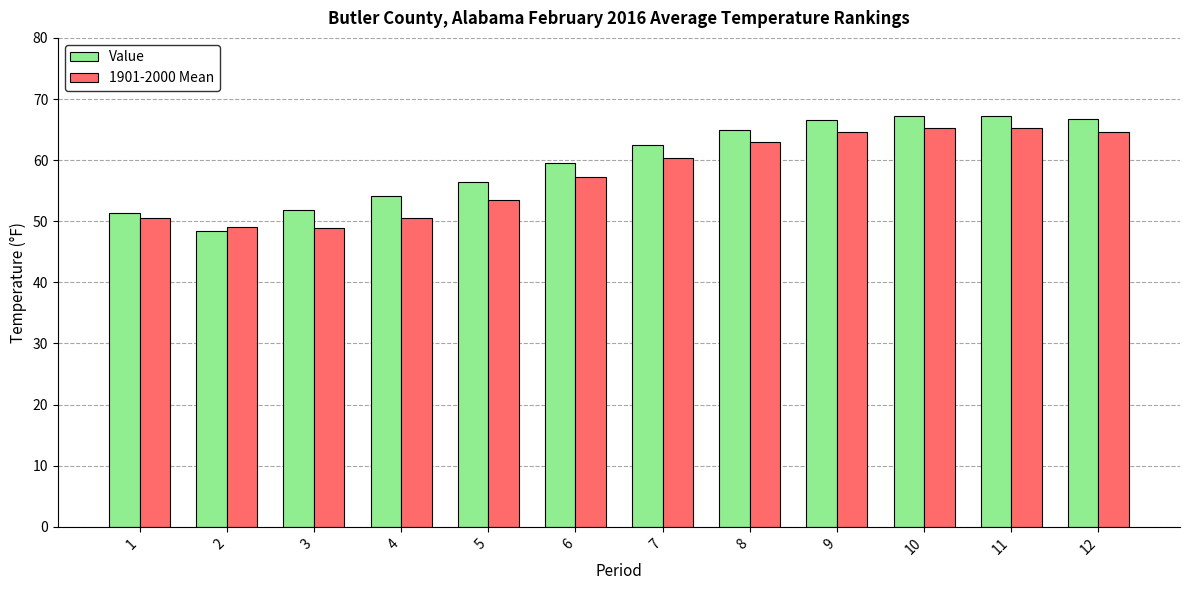

What is the average value of the 1901-2000 Mean series?

57.7